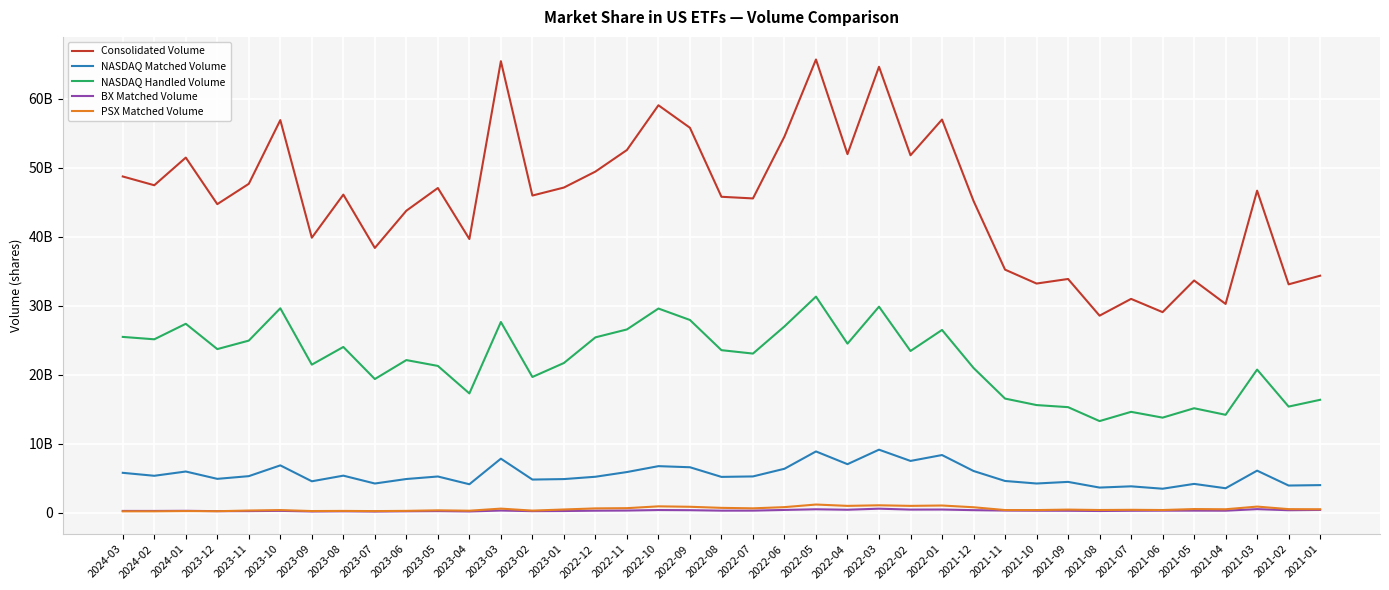

True or false: PSX Matched Volume and Consolidated Volume cross at least once.

False